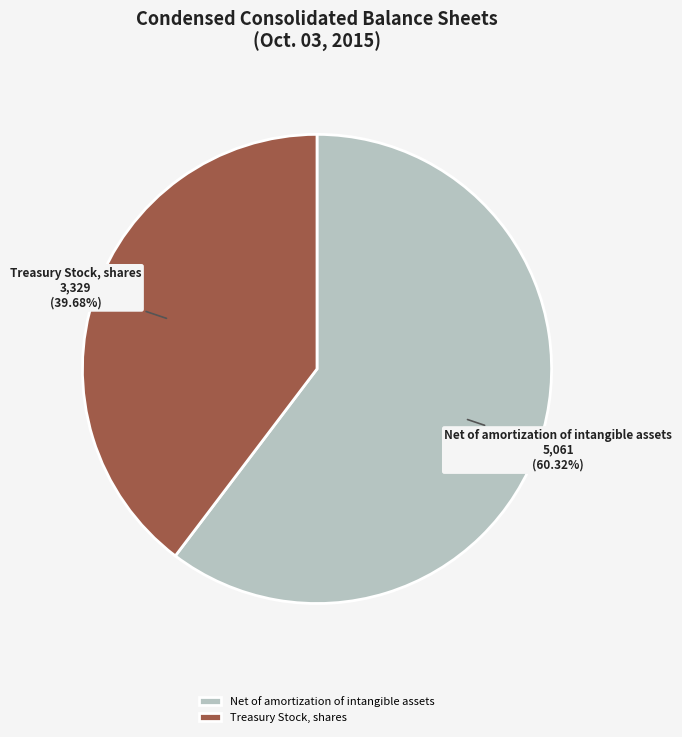

Approximately how many times larger is the value at Net of amortization of intangible assets compared to Treasury Stock, shares?

1.5